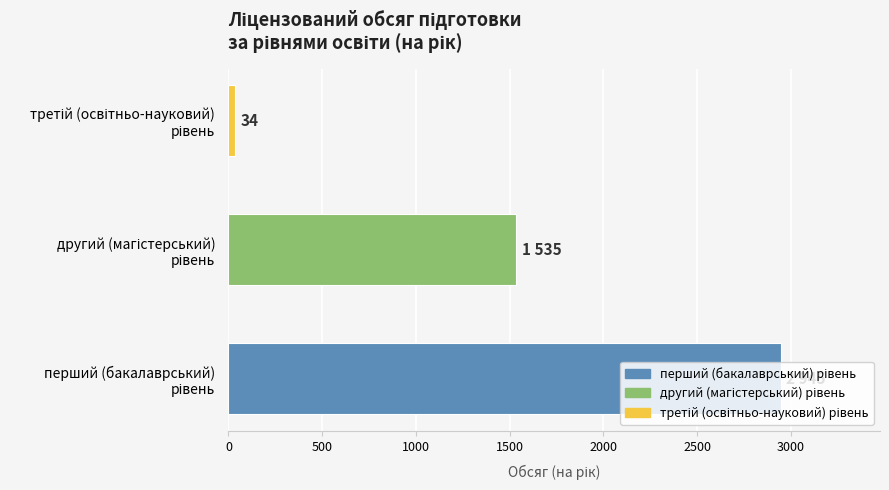

What is the average value?

1505